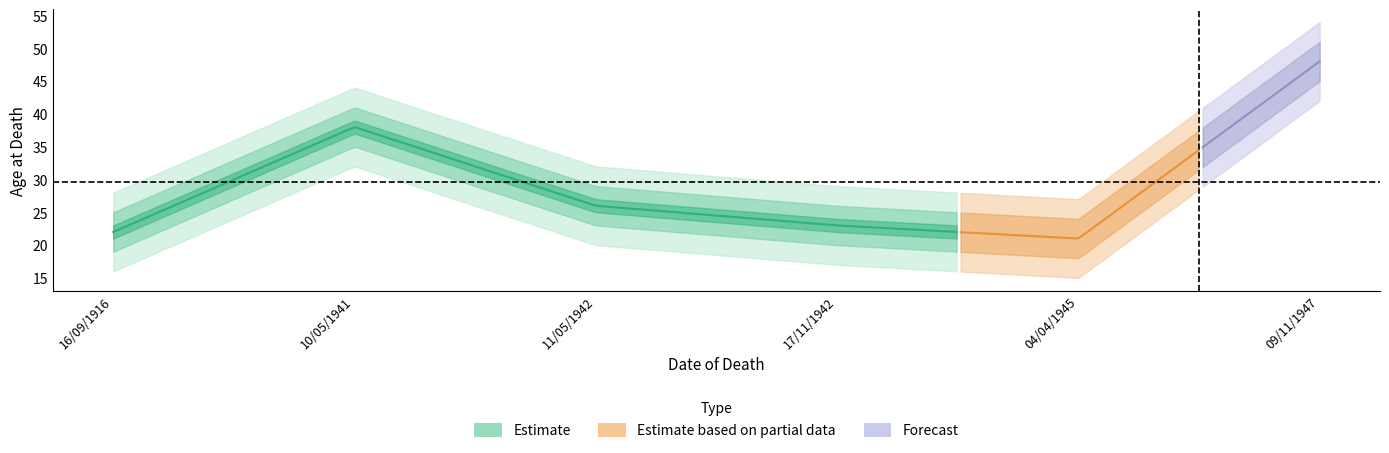

How many interior local peaks (higher than both neighbors) does the data have?

1